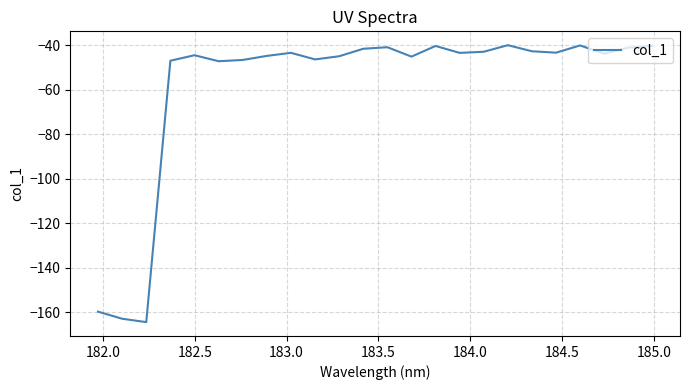

What is the greatest value displayed?

-39.9